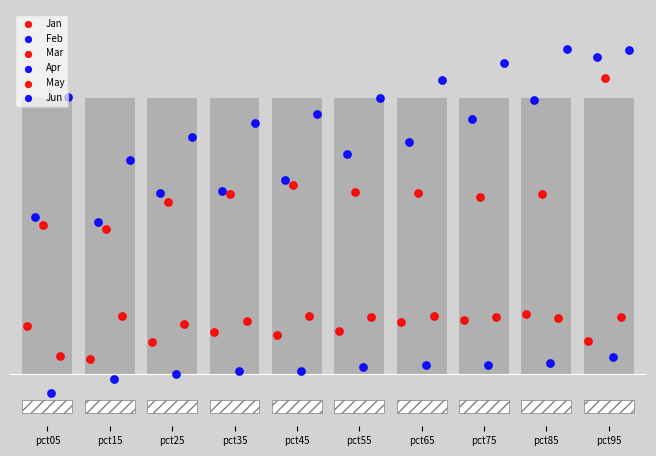

What are all the series names shown in the legend?

Jan, Feb, Mar, Apr, May, Jun